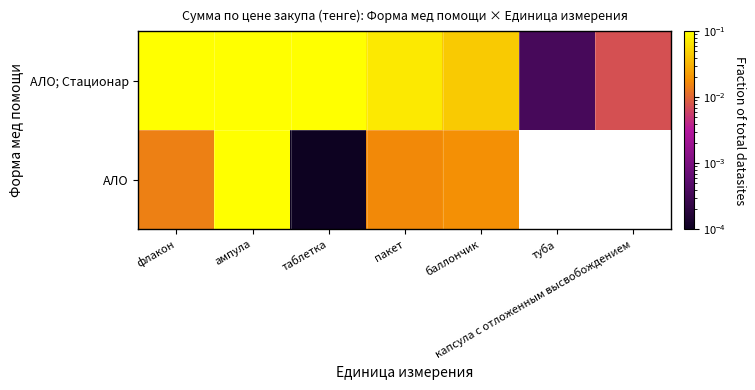

How many values in АЛО are above zero?

5